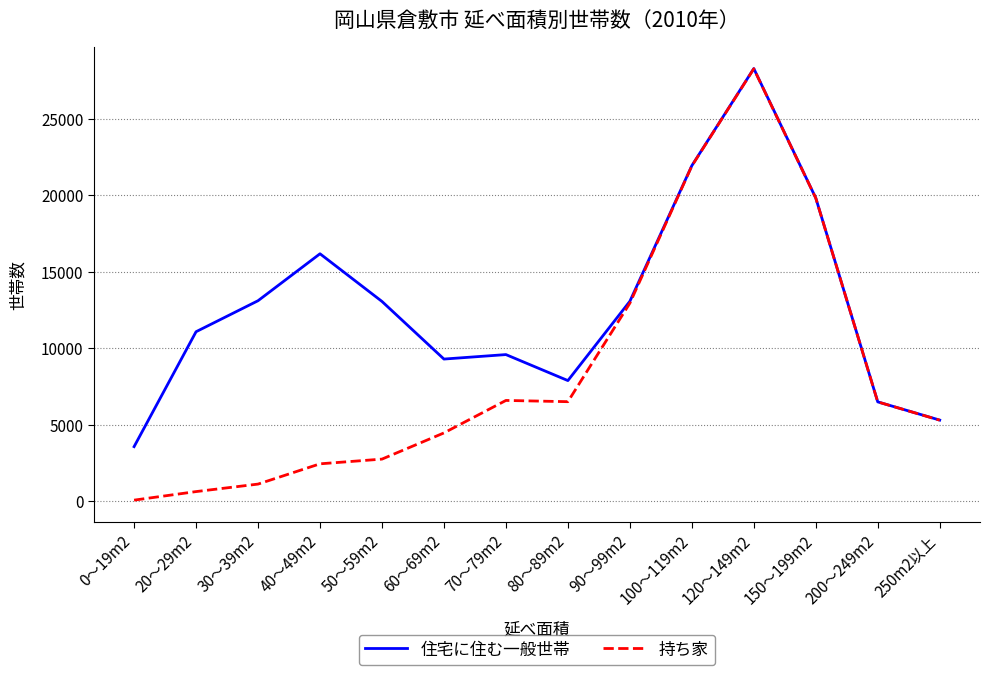

Rank the series at 70～79m2 from highest to lowest value.

住宅に住む一般世帯, 持ち家